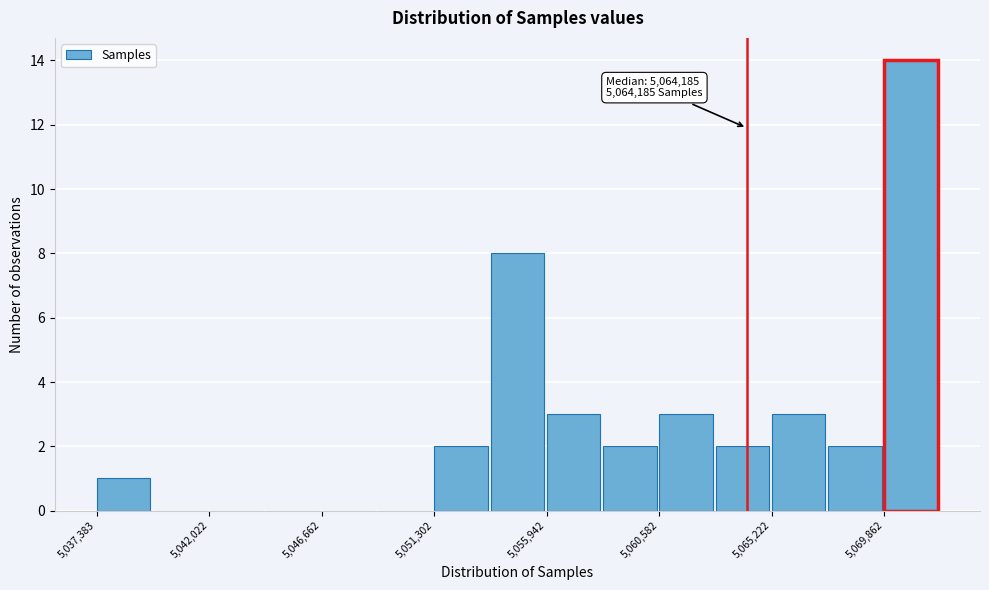

Which range on the x-axis has the tallest bar?

5070000 to 5072000